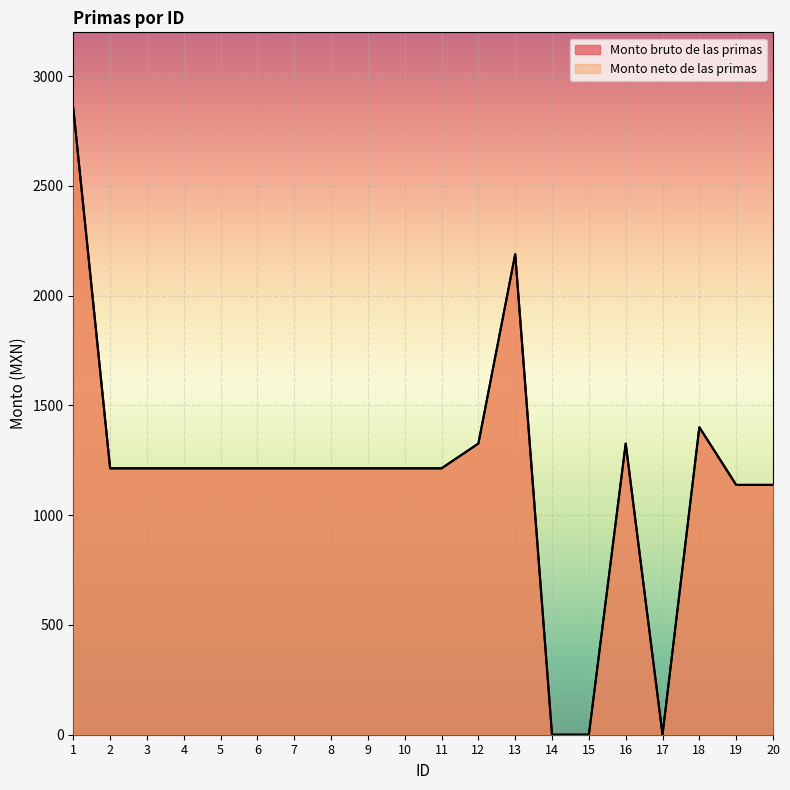

Where is Monto neto de las primas nearest to the value 1427?

18